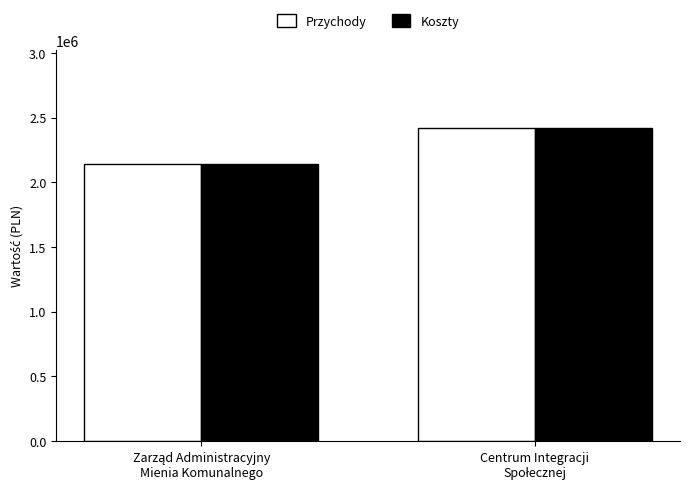

Which series has the widest spread of values?

Przychody